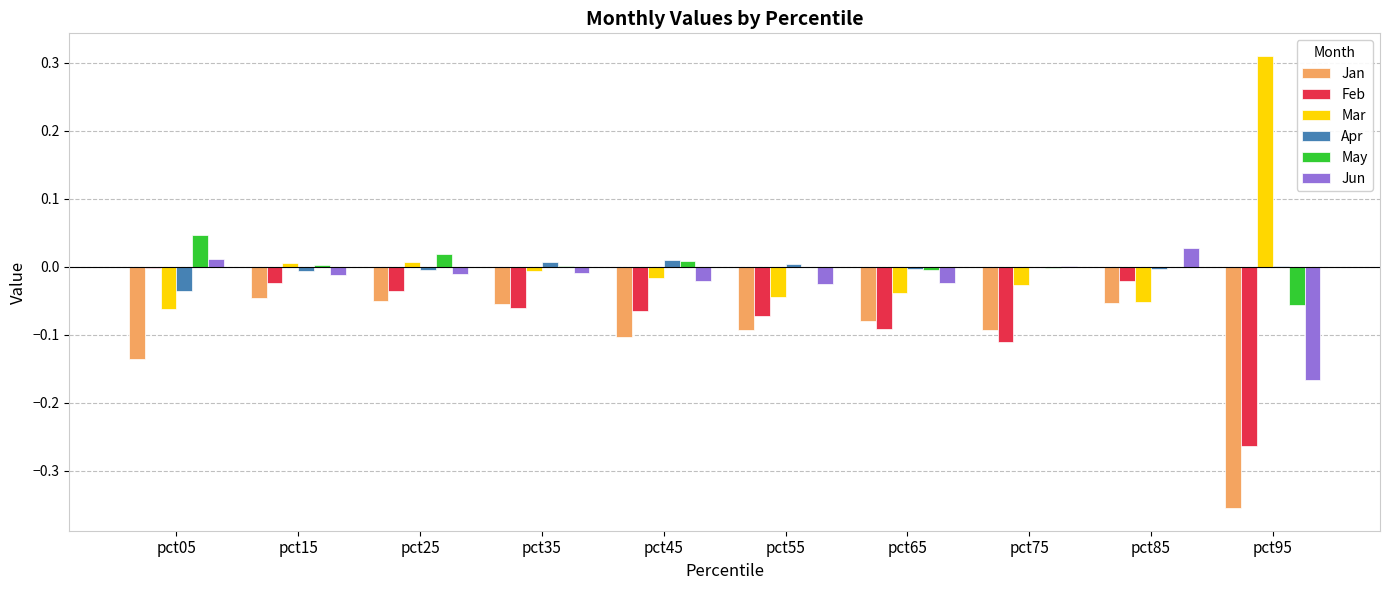

The value of Feb at pct65 is -0.1. True or false?

True